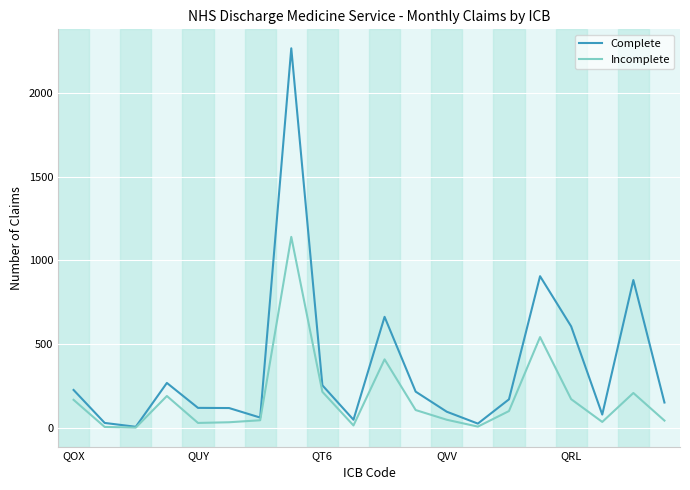

How many lines are shown in the chart?

2